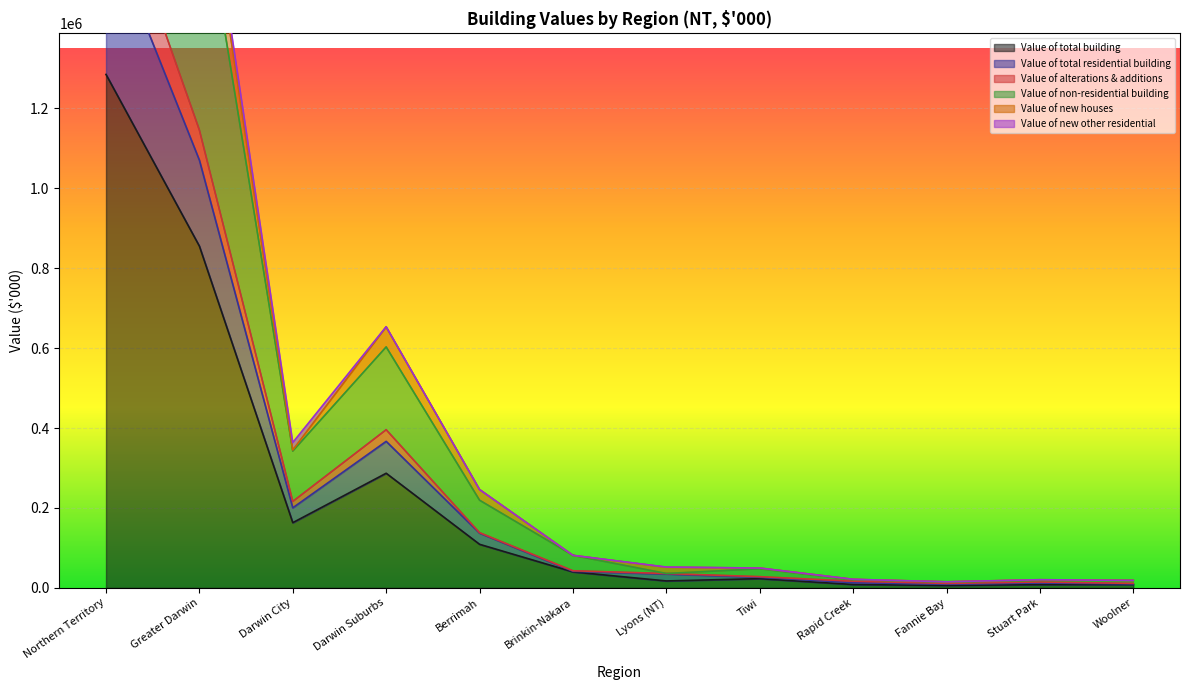

At how many categories does at least one series exceed 1553456?

2